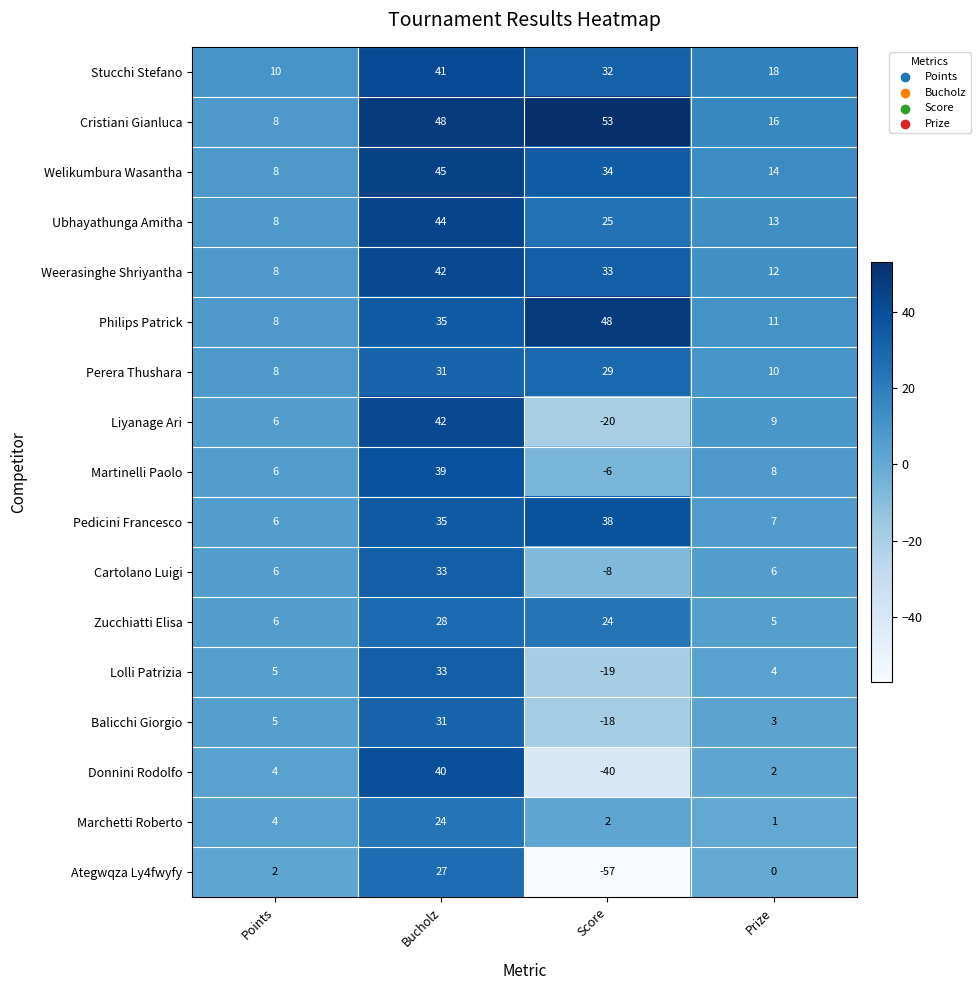

What is the highest value of the Lolli Patrizia series?

33